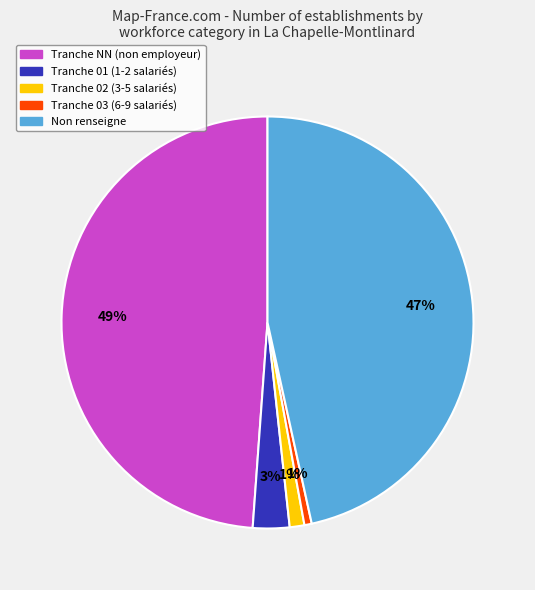

Does any single category account for the majority?

No